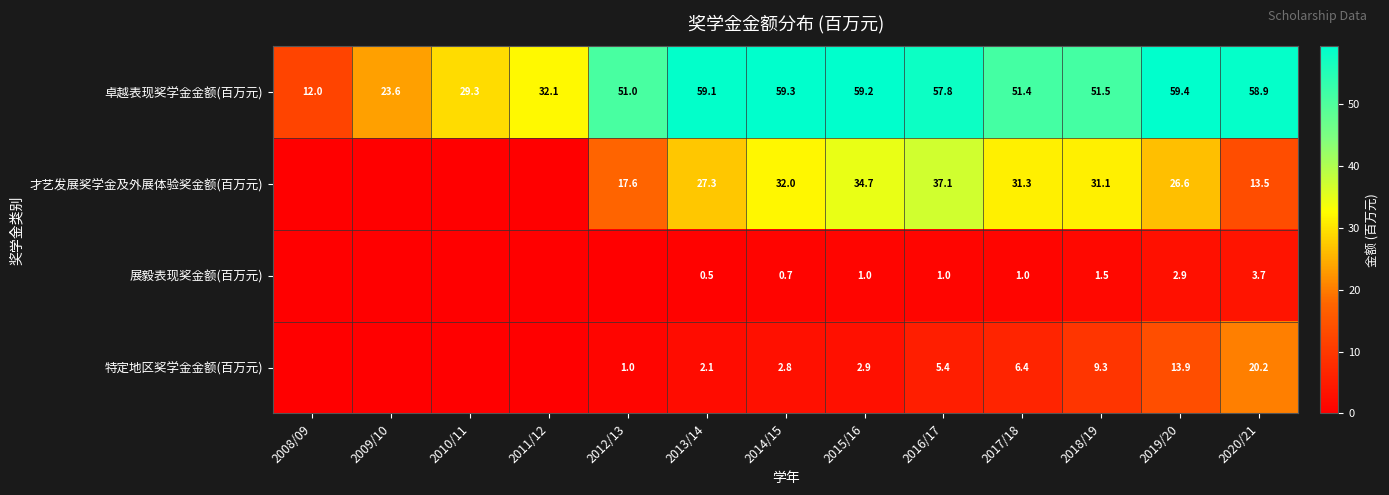

Rank the series at 2018/19 from lowest to highest value.

展毅表现奖金额(百万元), 特定地区奖学金金额(百万元), 才艺发展奖学金及外展体验奖金额(百万元), 卓越表现奖学金金额(百万元)